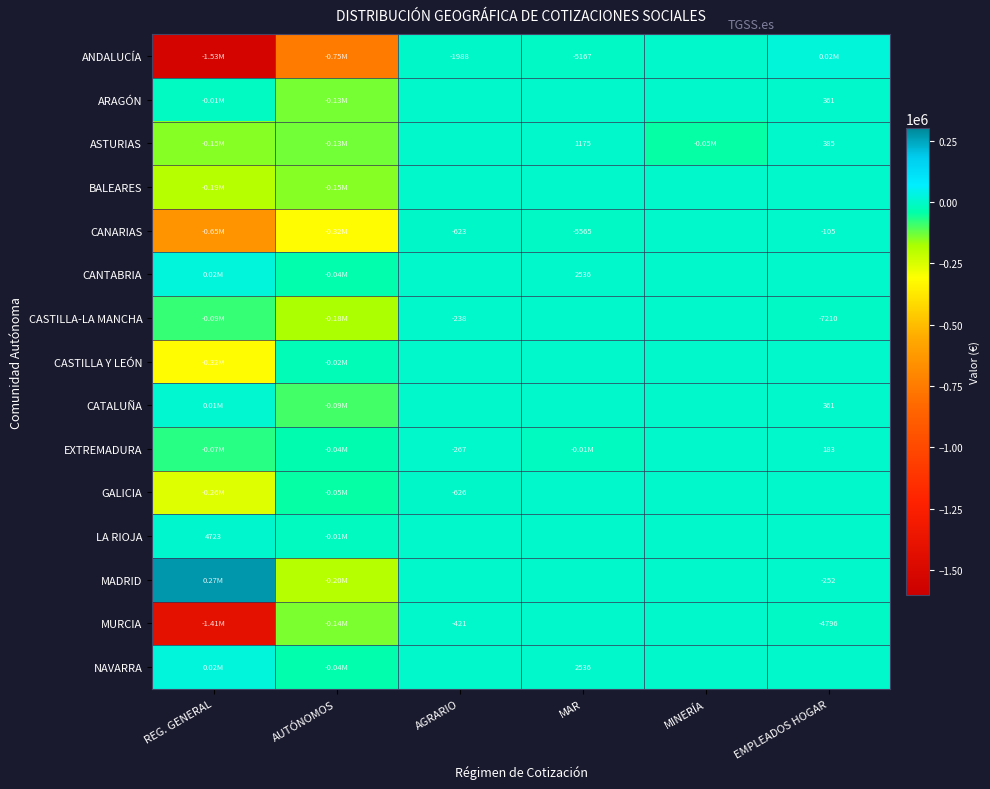

What is the total value across all series at MINERÍA?

-48445.2